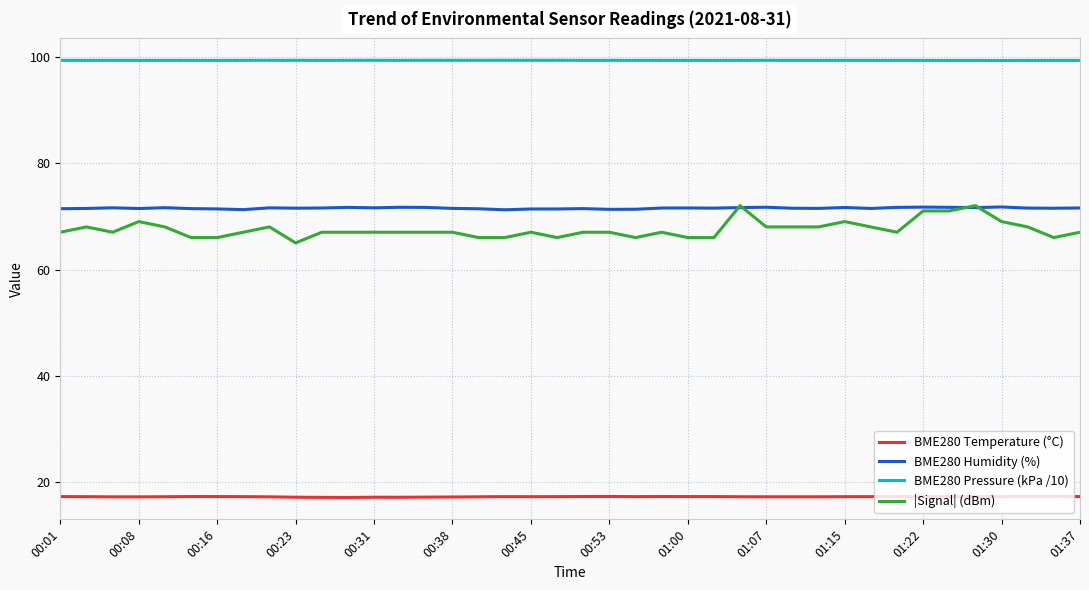

Which series has the largest total across all categories?

BME280 Pressure (kPa /10)